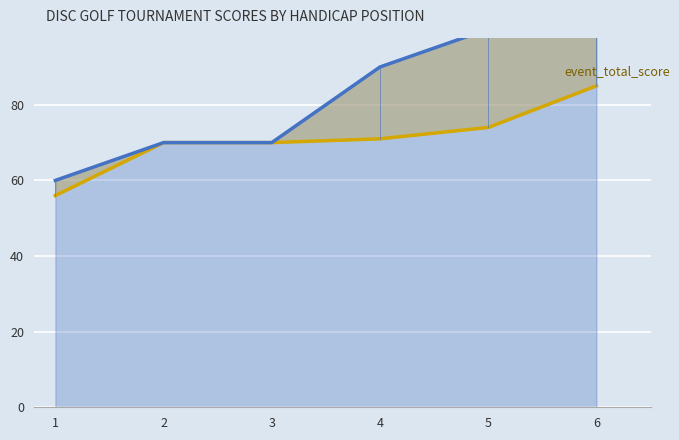

At which label does event_total_score first exceed 71?

5